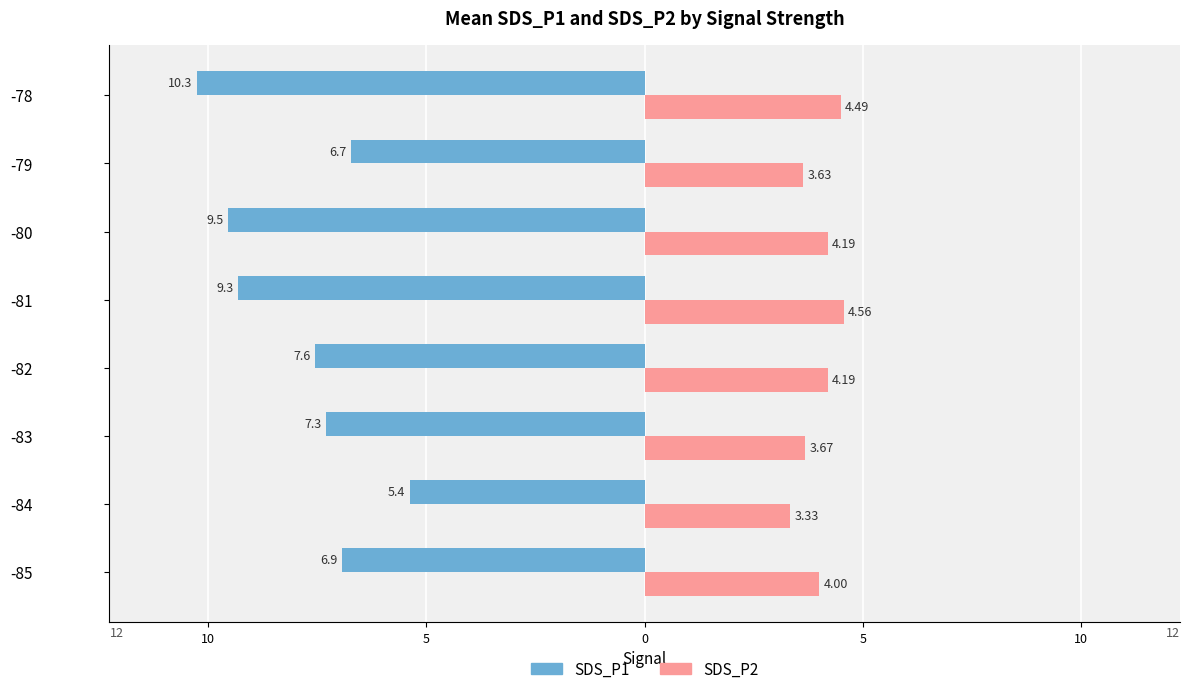

What is the minimum value shown in the chart?

-10.3